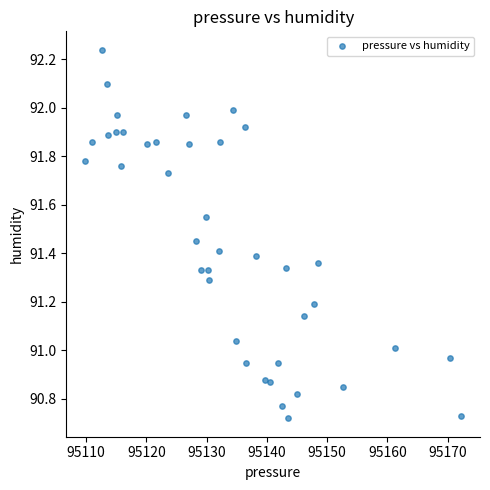

What is the range of X values (max minus min)?

62.4